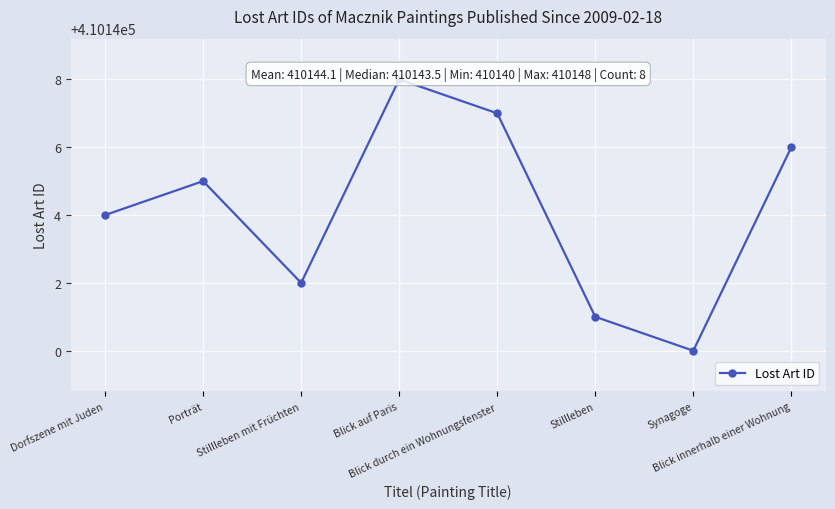

What is the greatest value displayed?

410148